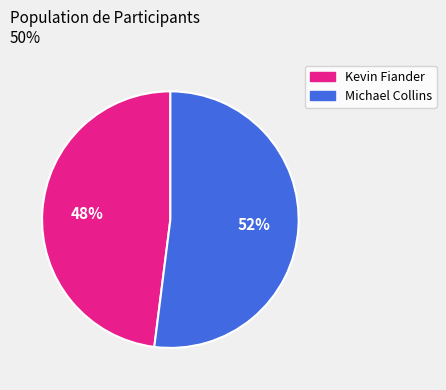

Approximately how many times larger is the value at Kevin Fiander compared to Michael Collins?

0.9